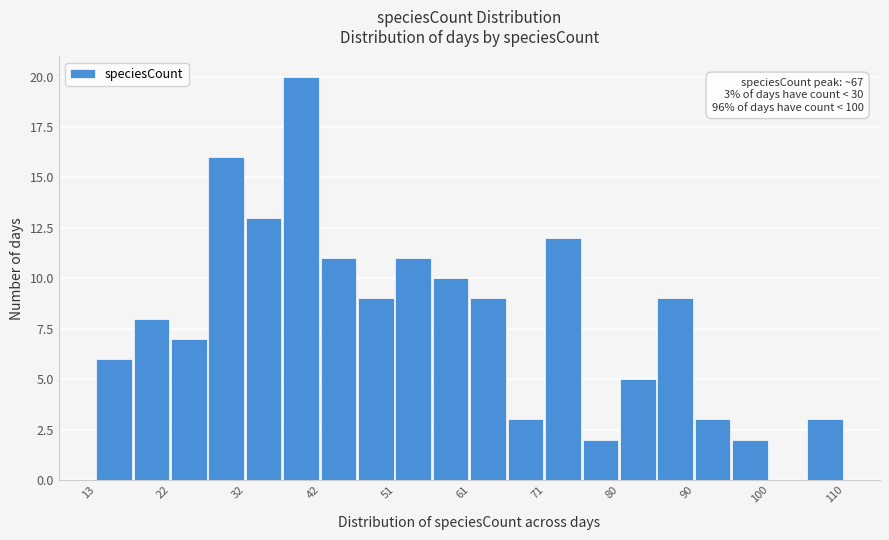

Over which range of the x-axis is the bar tallest?

37 to 42